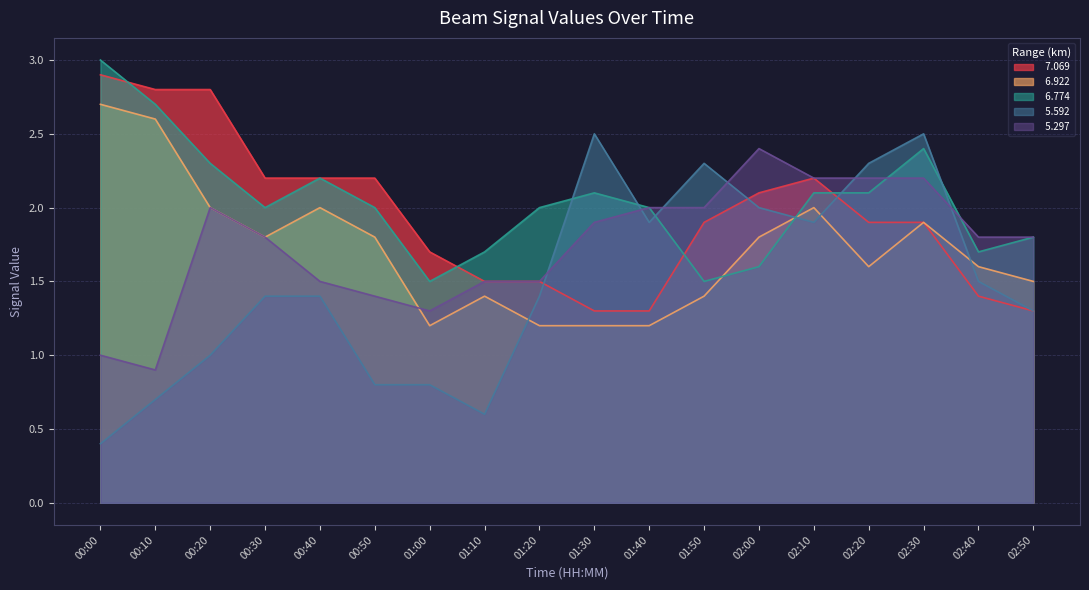

At which category is the sum across all series the highest?

02:30